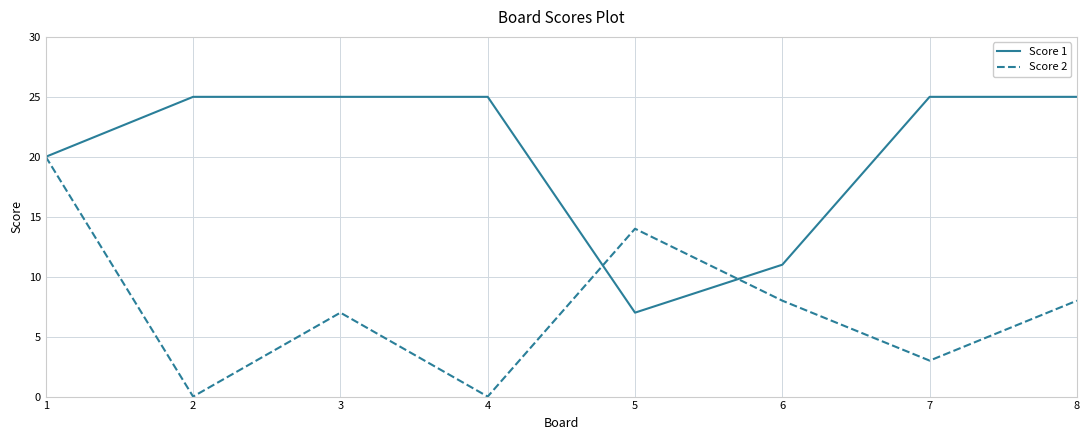

True or false: Score 1 has a value of 8 at 2.

False